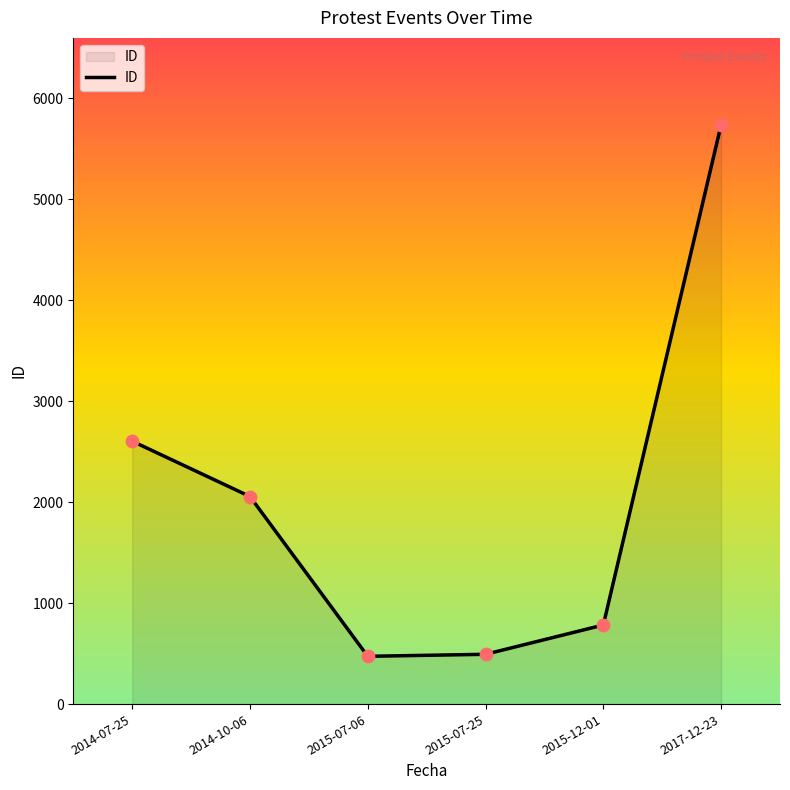

Approximately how many times larger is the value at 2014-10-06 compared to 2015-07-25?

4.2